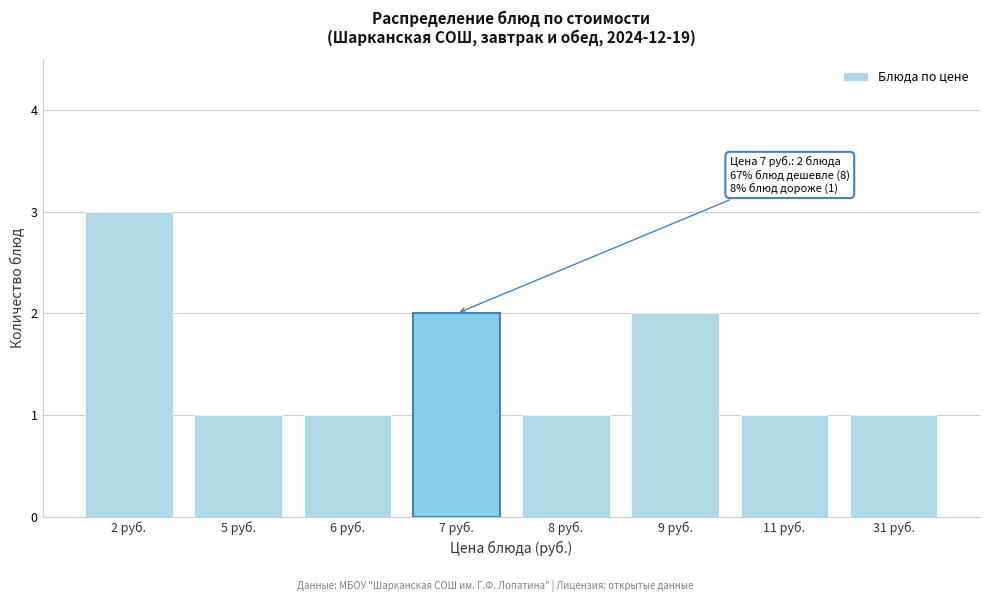

Reading left to right, transcribe all the data shown in this chart.

3	1	1	2	1	2	1	1